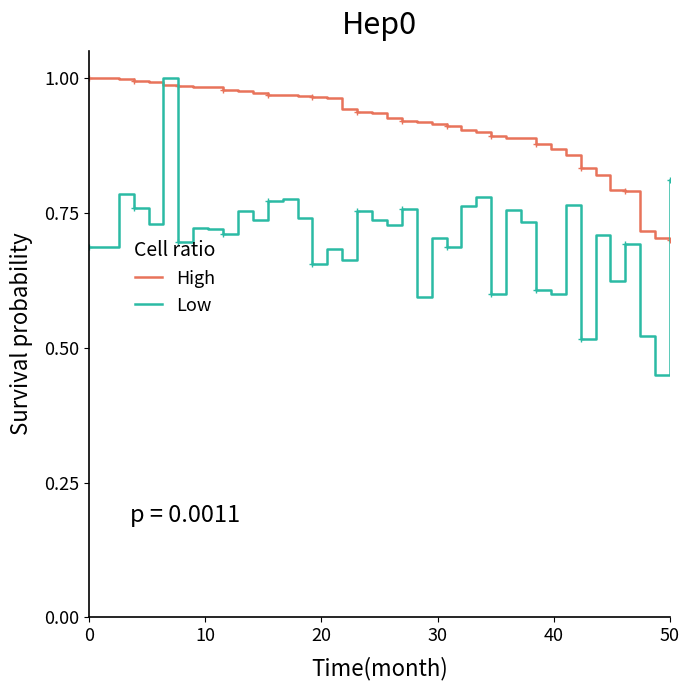

What is the difference between the second highest and minimum values in the High series?

0.3